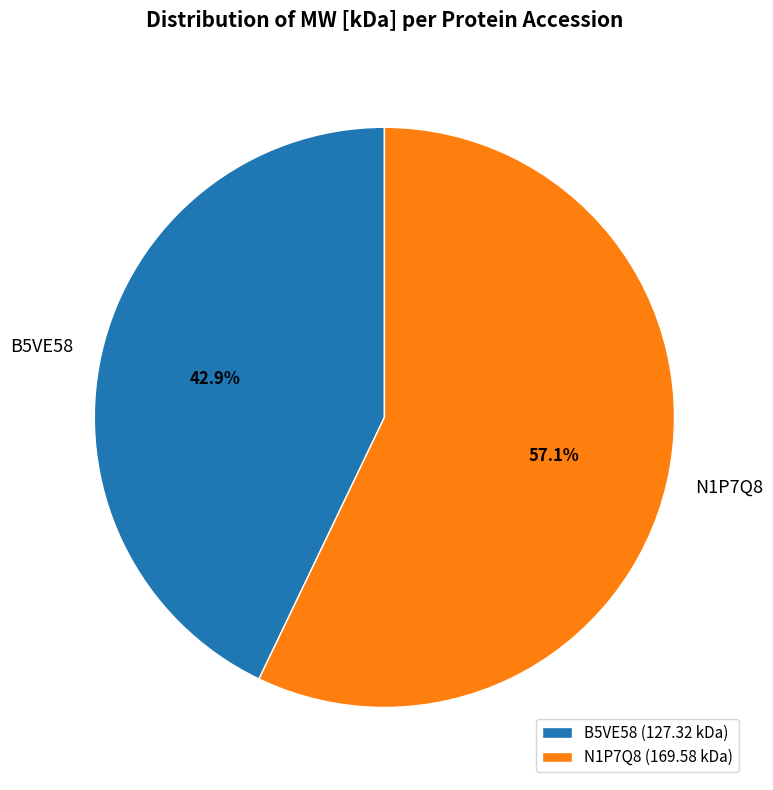

How many segments does this pie chart have?

2